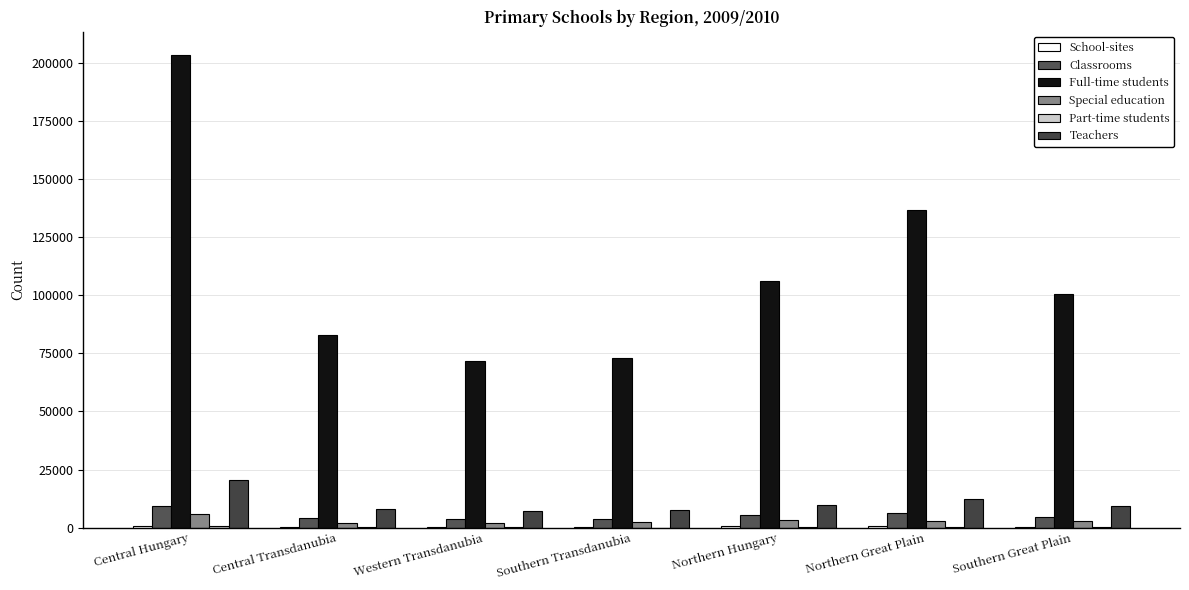

How many categories are shown in the chart?

7